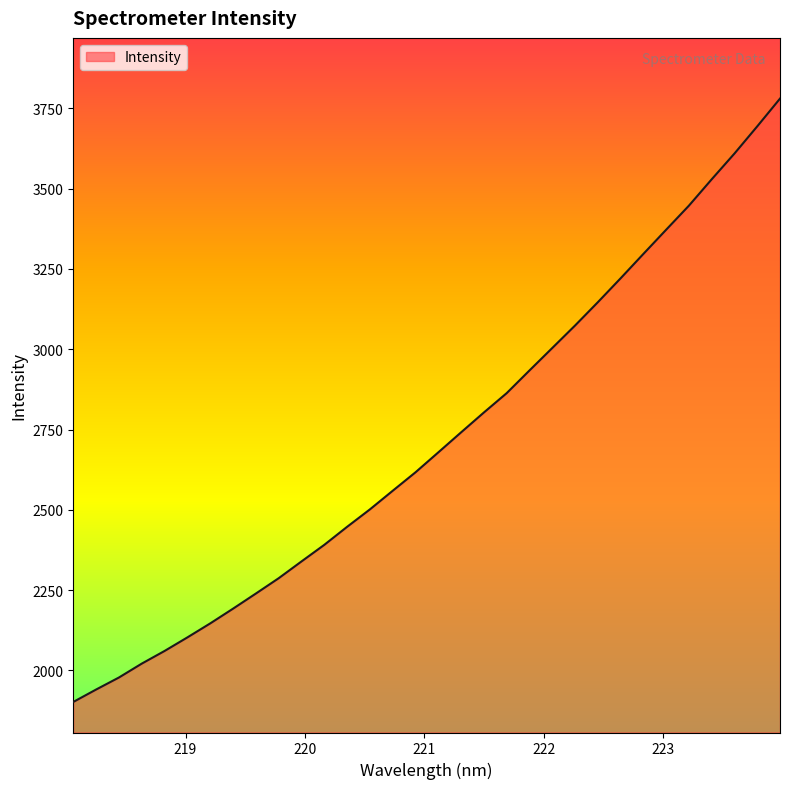

Reading right to left, what are all the values shown in this chart?

3780.3	3693.9	3609.3	3529.1	3447.1	3372.1	3296.7	3220.8	3146.3	3073.8	3003.8	2933.9	2863.3	2803.1	2741.2	2678.9	2616.9	2559.4	2501.4	2447.1	2391.0	2339.4	2287.1	2239.4	2192.4	2146.5	2103.0	2060.7	2021.3	1978.1	1940.7	1902.0